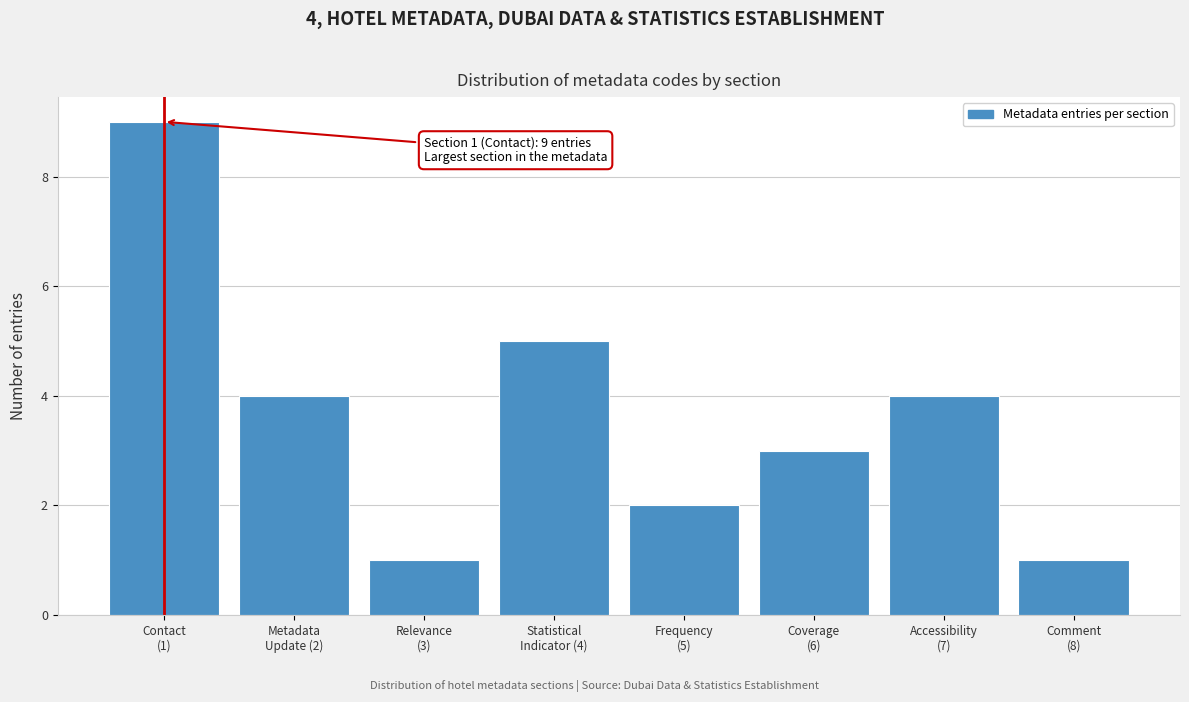

Reading left to right, list all the values displayed in this chart.

9	4	1	5	2	3	4	1